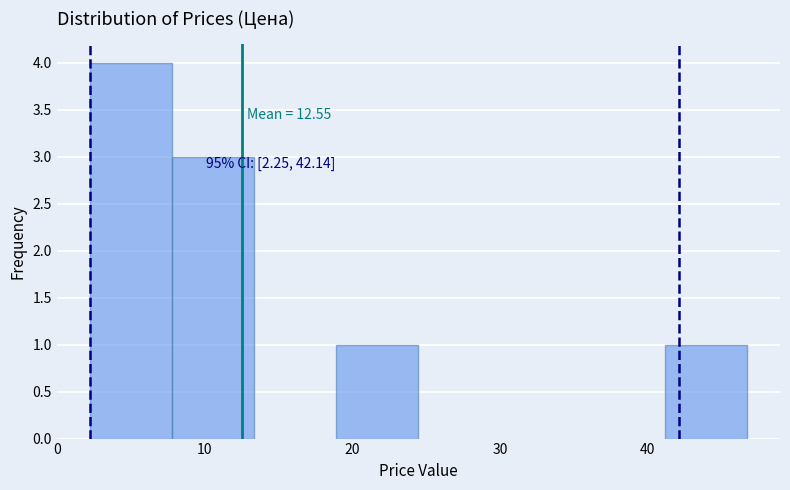

Over which range of the x-axis is the bar tallest?

2 to 8